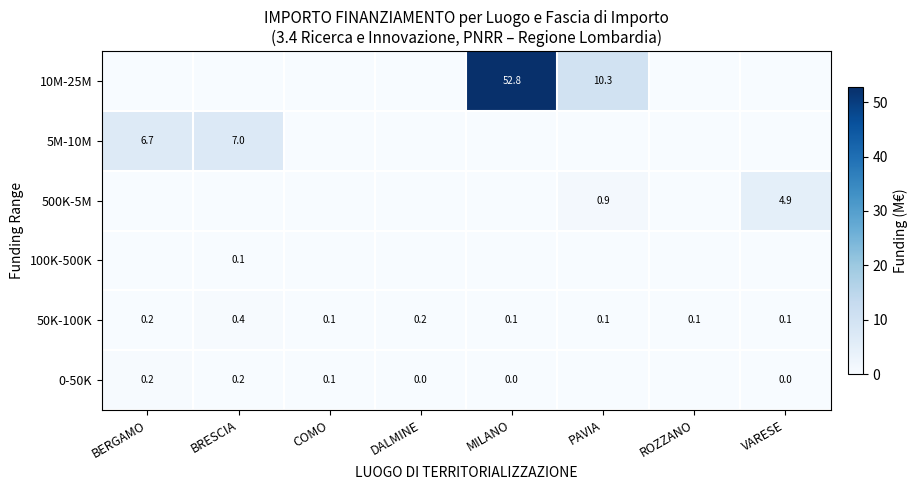

Is the value of 500K-5M at COMO greater than the value of 10M-25M at VARESE?

No